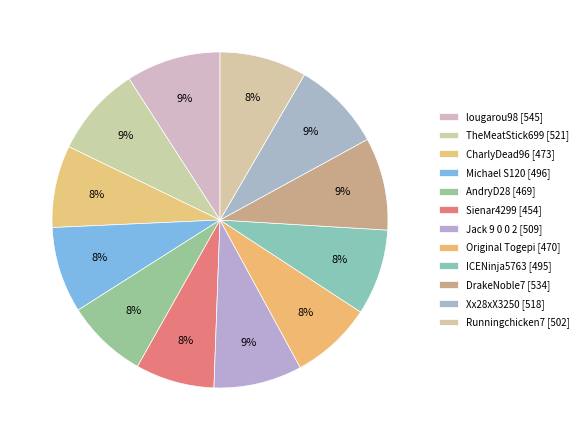

How many slices are in this pie chart?

12